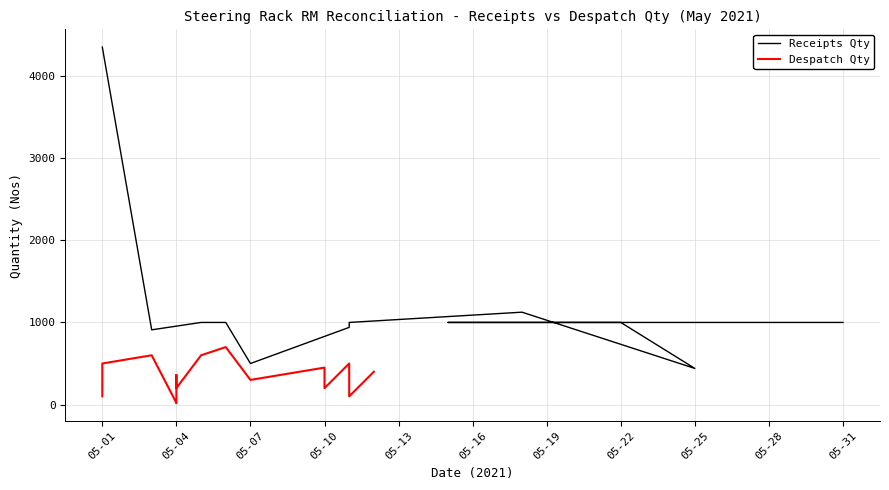

The value of Receipts Qty at 05-16 is 1287. True or false?

False